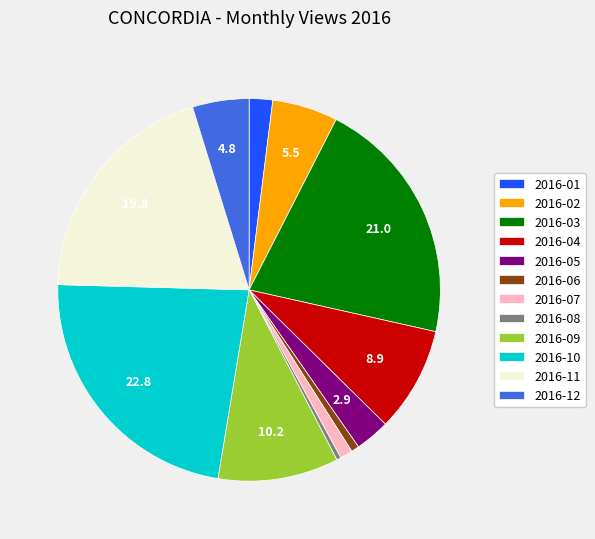

Combined, do 2016-04 and 2016-02 account for over 50%?

No